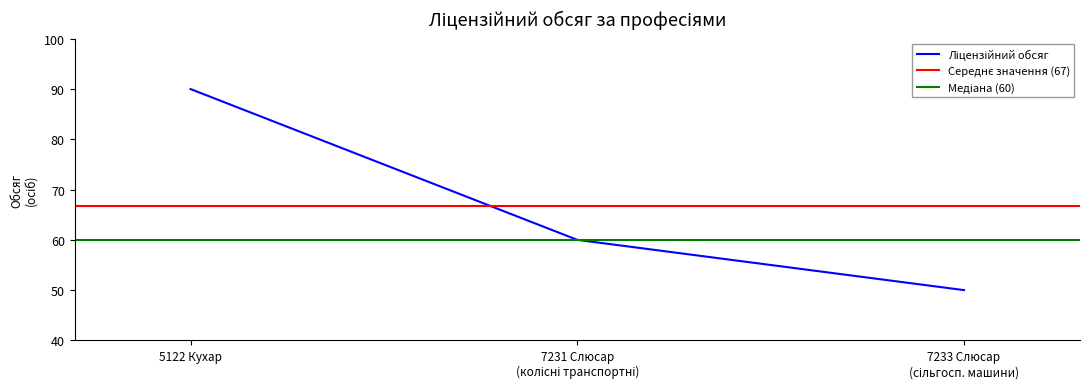

The chart shows a value of 21 at 7233 Слюсар (сільгосп. машини). True or false?

False